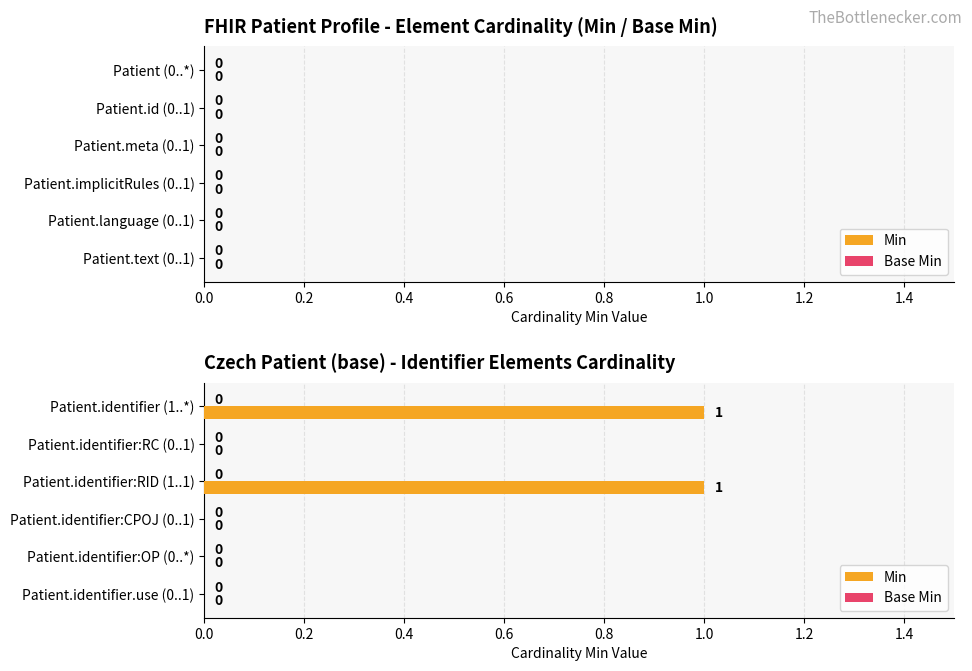

How many values are between 0 and 1?

6